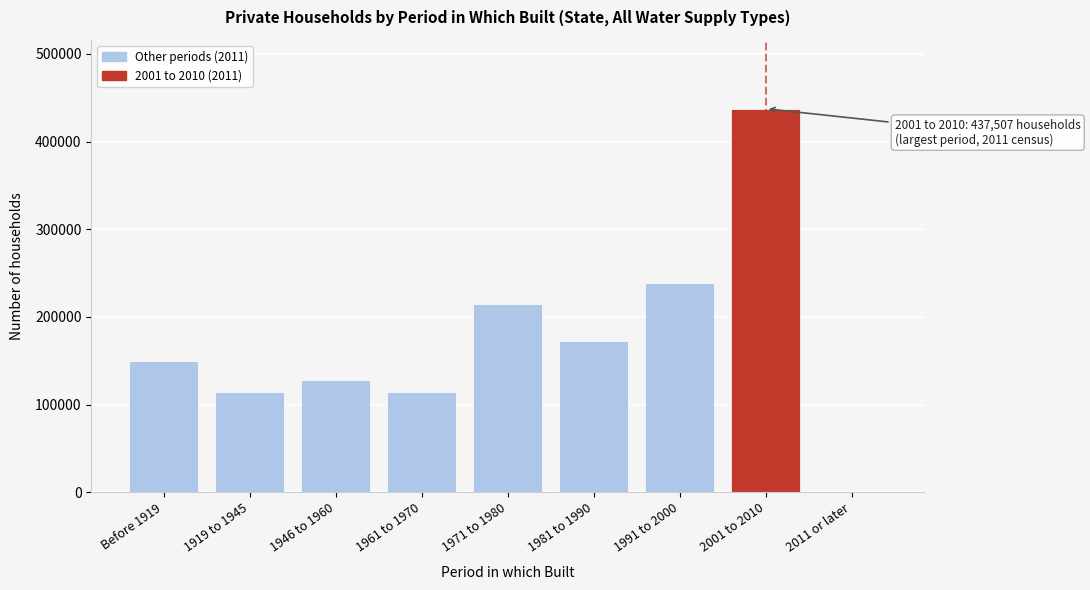

What is the maximum value shown in the chart?

437507